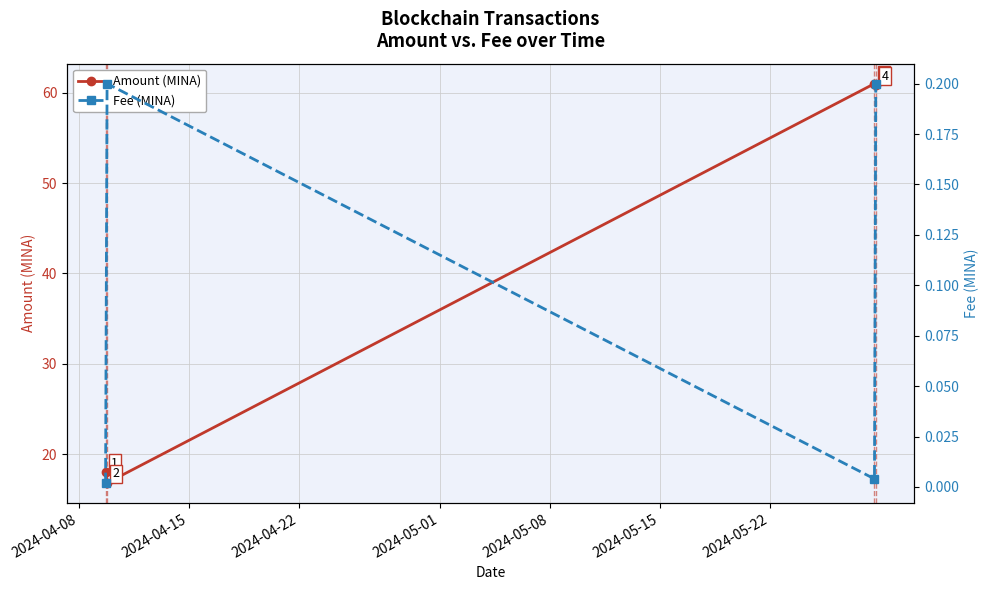

In Fee (MINA), how many points are higher than both neighbors (excluding endpoints)?

1